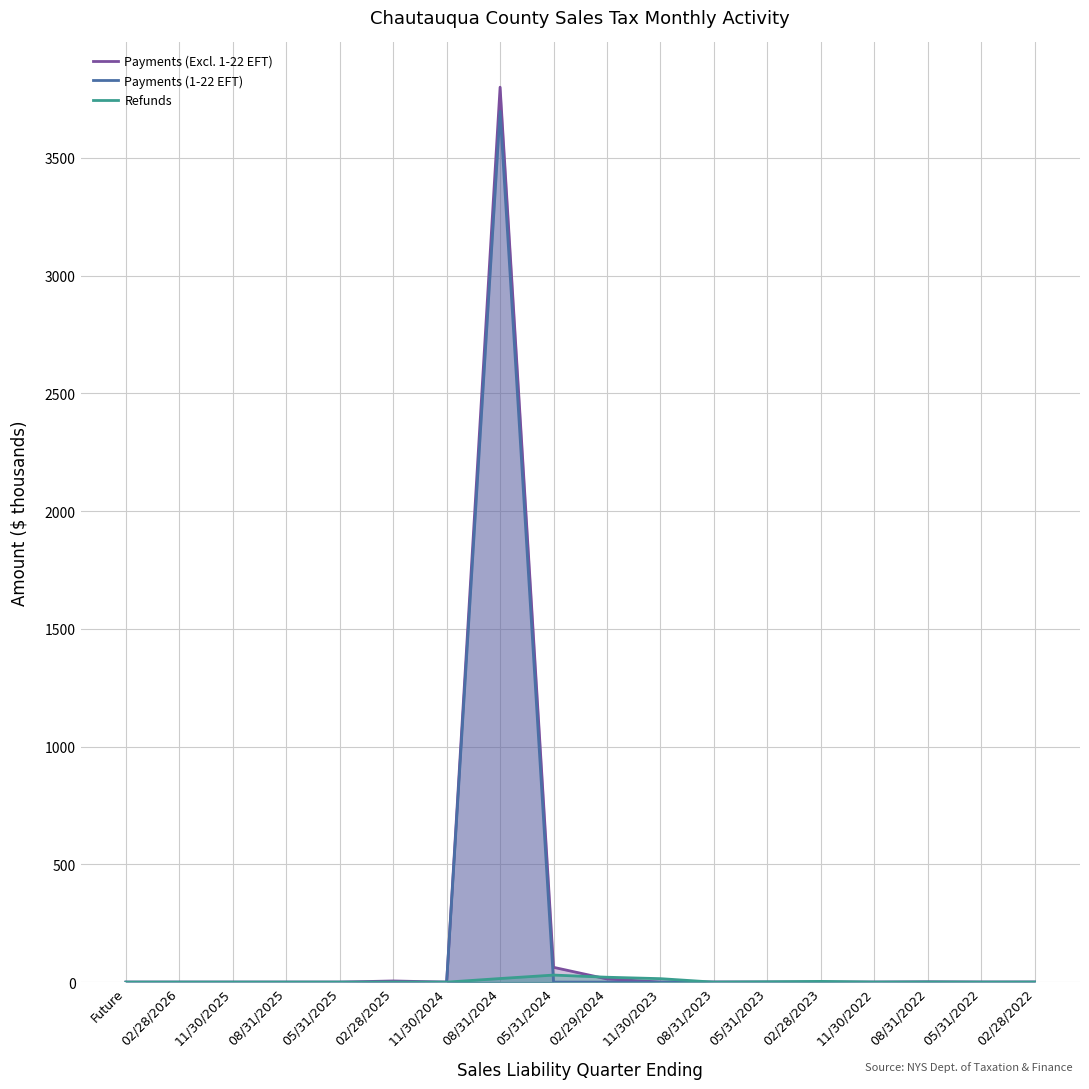

Rank the categories by Refunds value from highest to lowest.

05/31/2024, 02/29/2024, 08/31/2024, 11/30/2023, 02/28/2023, 05/31/2023, 08/31/2022, 02/28/2022, 11/30/2022, 05/31/2022, 02/28/2025, Future, 02/28/2026, 11/30/2025, 08/31/2025, 05/31/2025, 11/30/2024, 08/31/2023